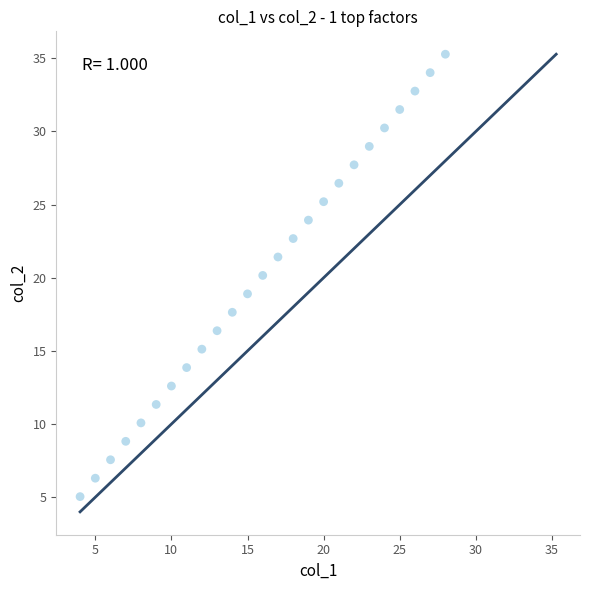

What is the range of X values (max minus min)?

24.0